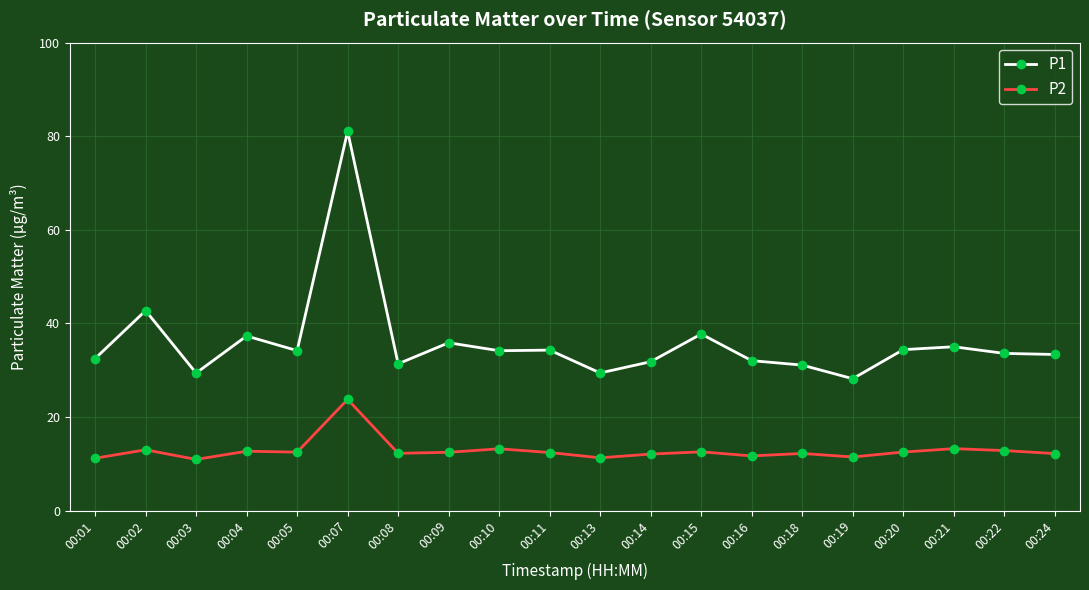

What is the difference between the P1 values at 00:02 and 00:13?

13.3